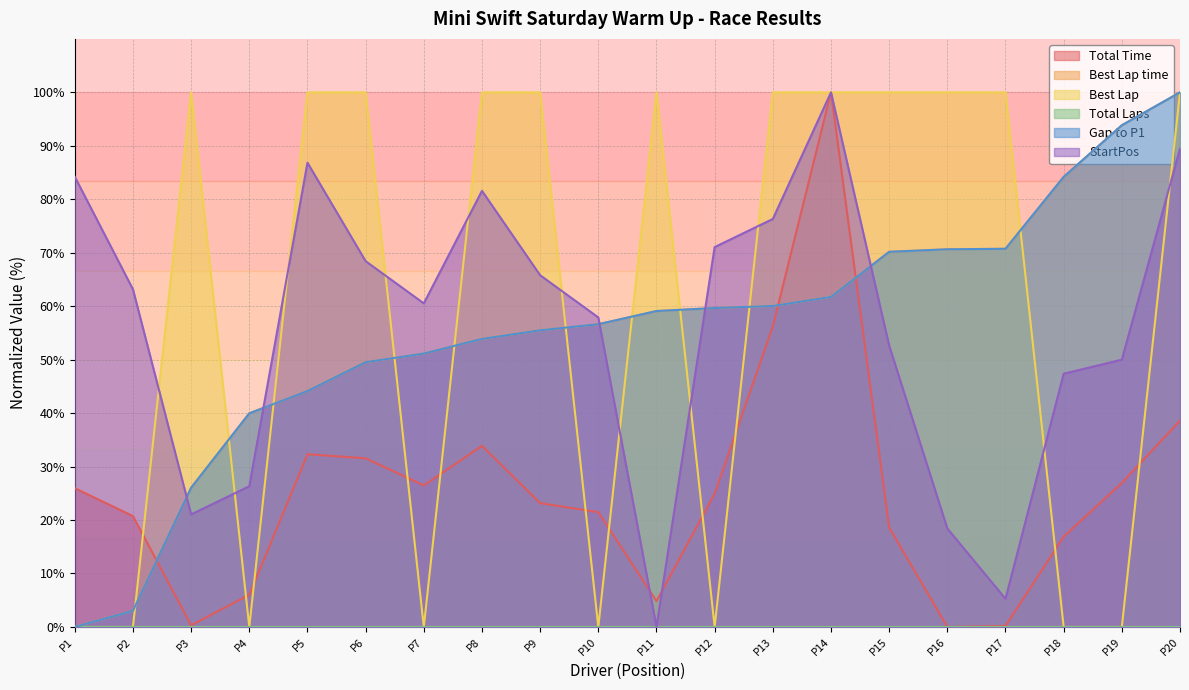

Does the chart have visible grid lines?

Yes